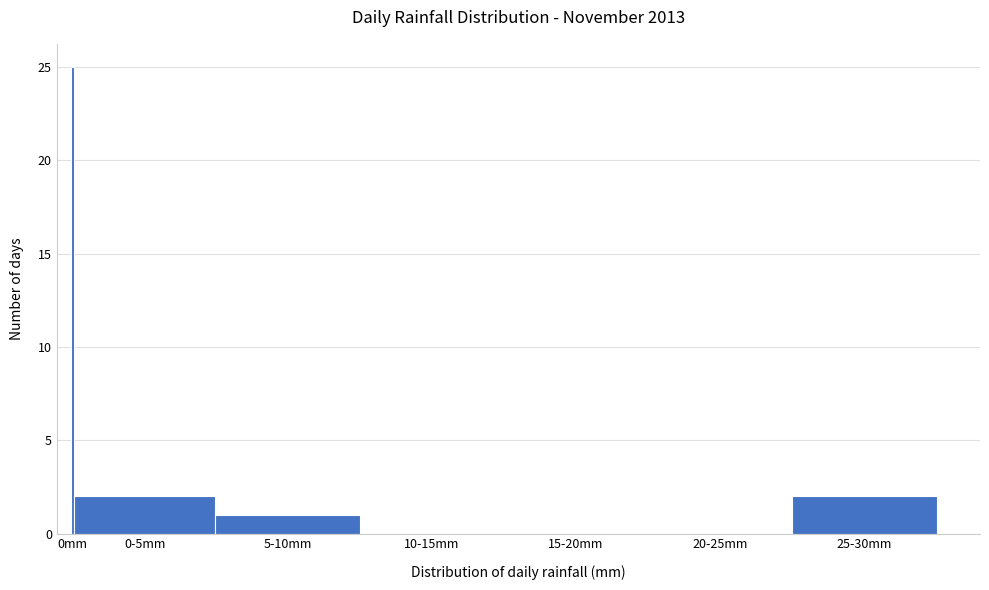

Reading left to right, extract all data points from this chart.

0mm=25	0-5mm=2	5-10mm=1	10-15mm=0	15-20mm=0	20-25mm=0	25-30mm=2